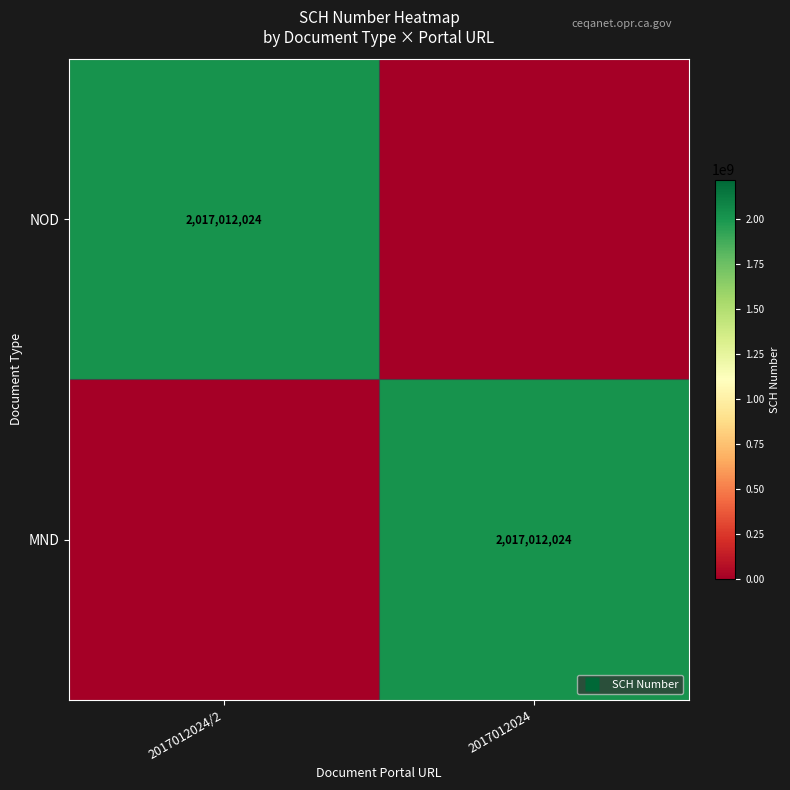

At how many categories does at least one series exceed 941367947?

2